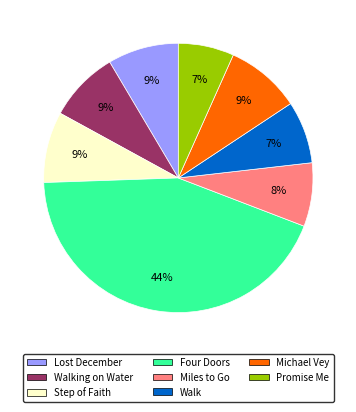

Does any single category account for the majority?

No